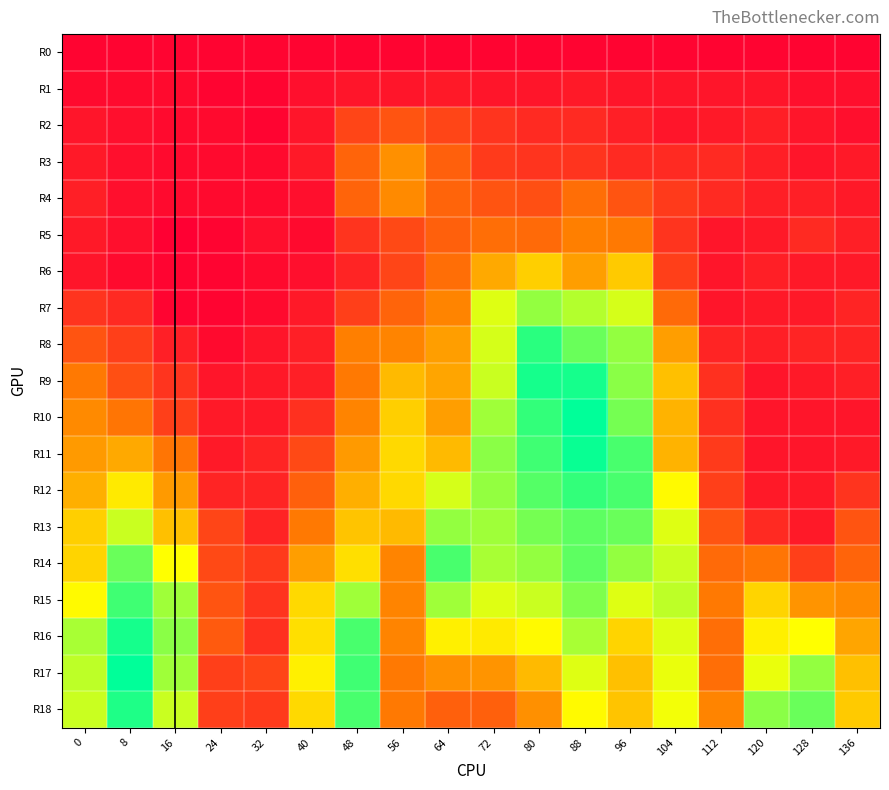

Rank the series by their maximum value, from lowest to highest.

R0, R1, R2, R5, R4, R3, R6, R7, R13, R14, R15, R12, R8, R18, R9, R16, R11, R10, R17